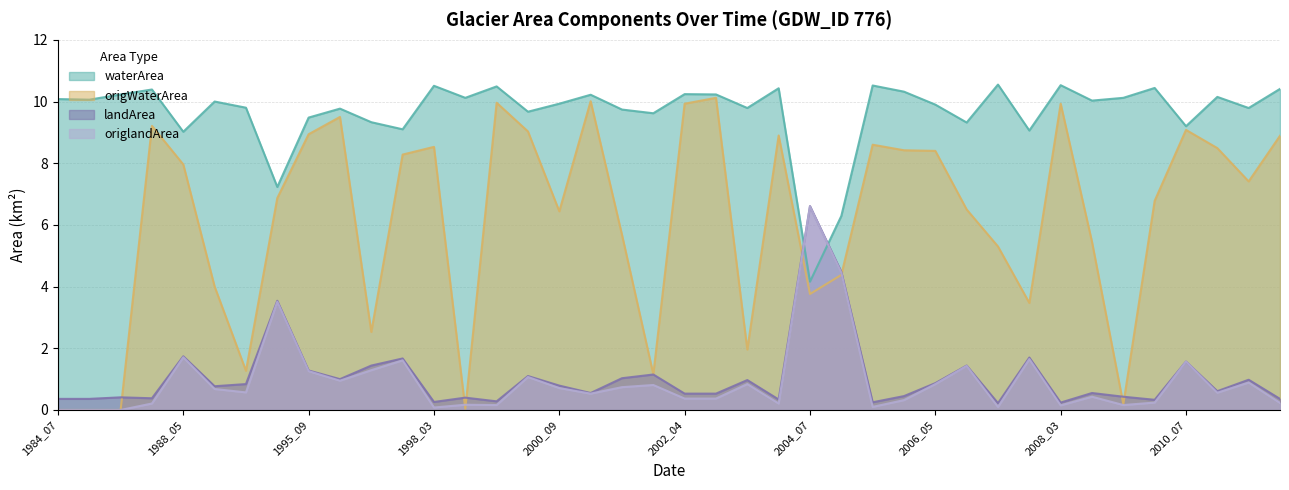

Between 1988_05 and 2006_06, which series saw the biggest shift?

origWaterArea